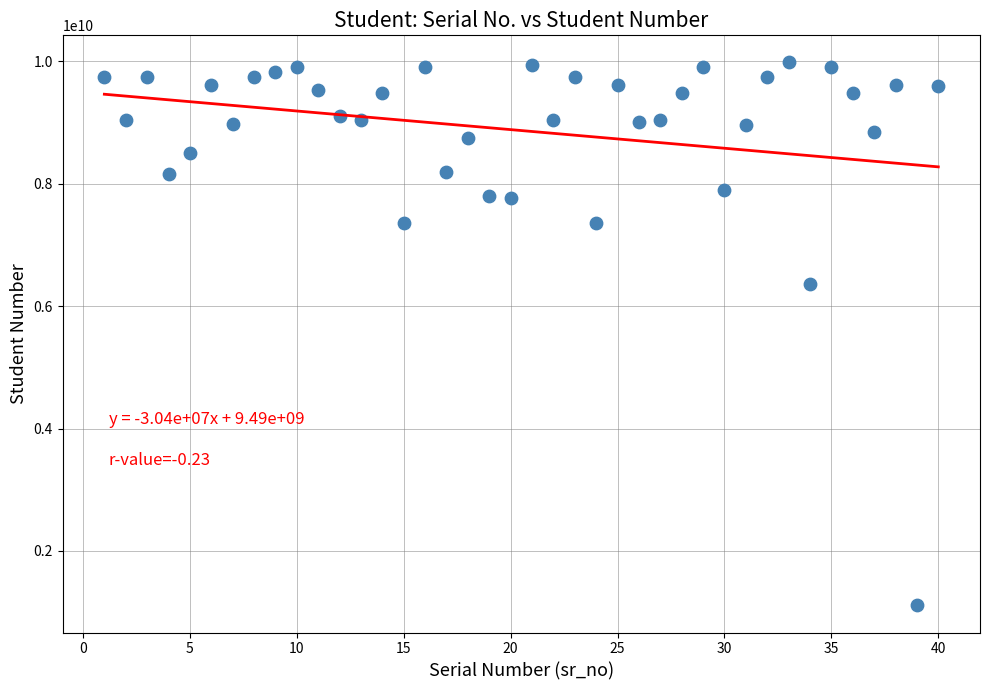

What is the range of X values (max minus min)?

39